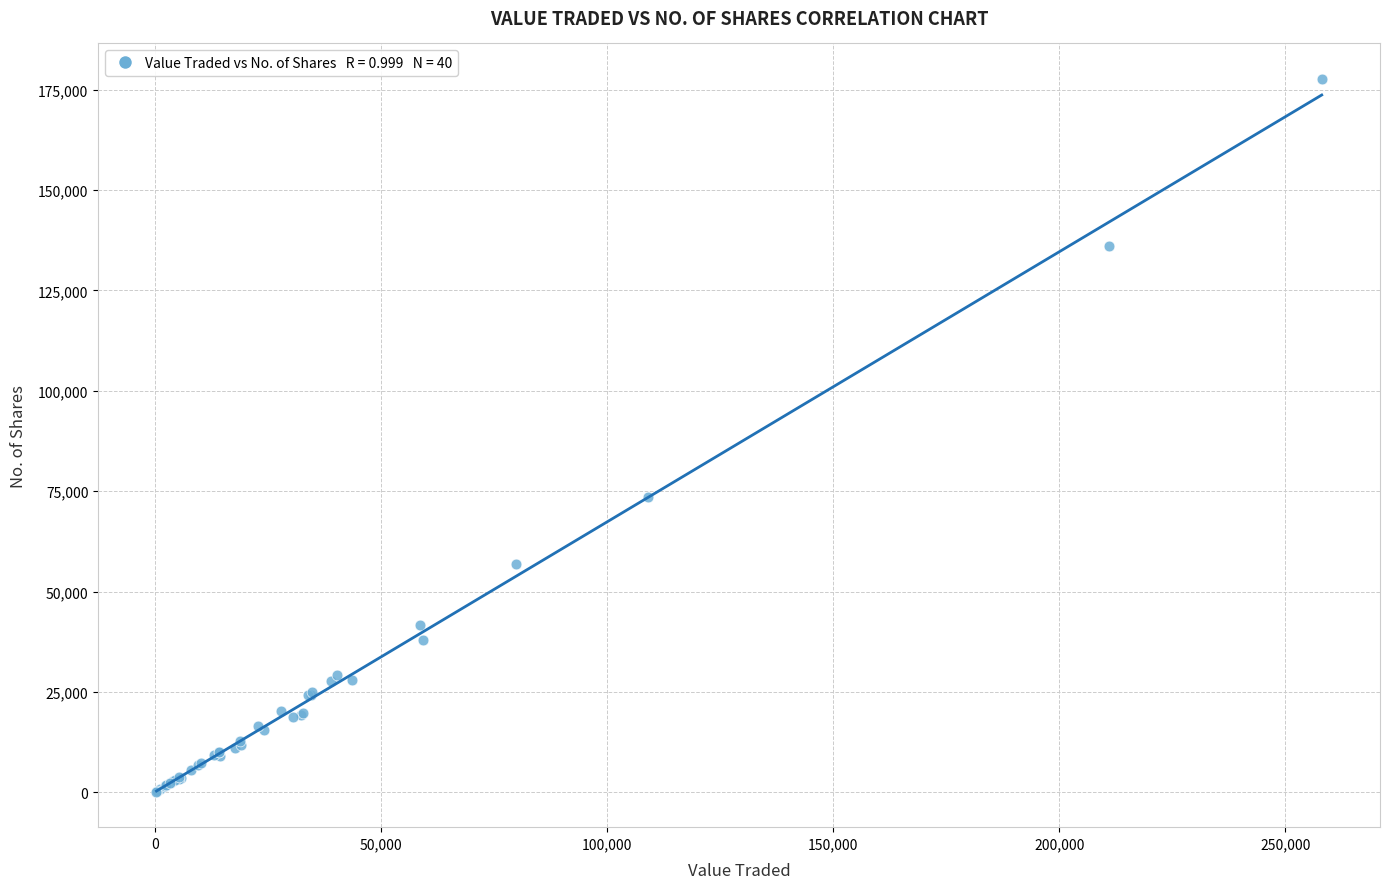

What Y value in the scatter plot is closest to 88906?

73547